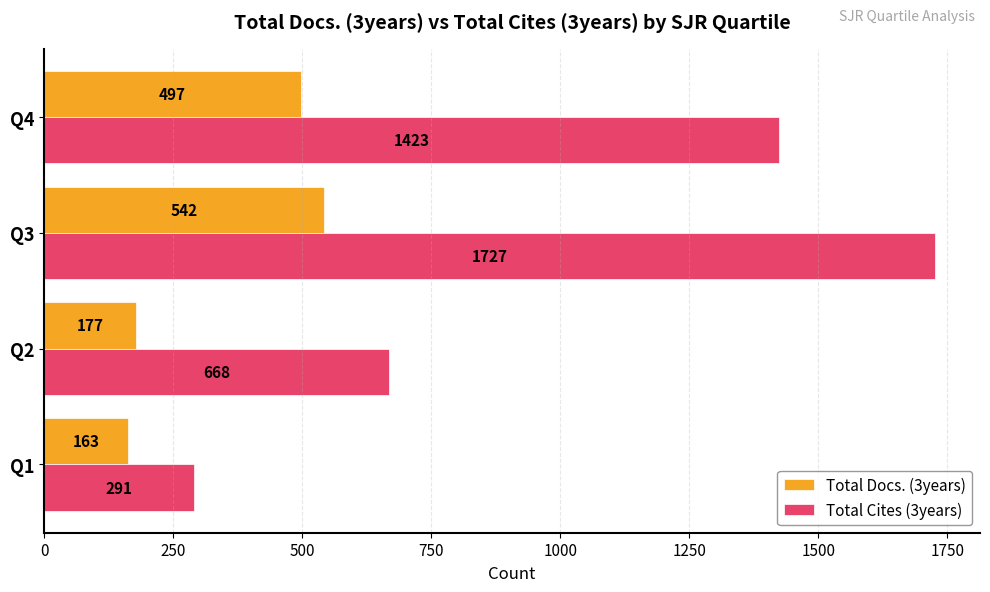

Which series has the widest spread of values?

Total Cites (3years)